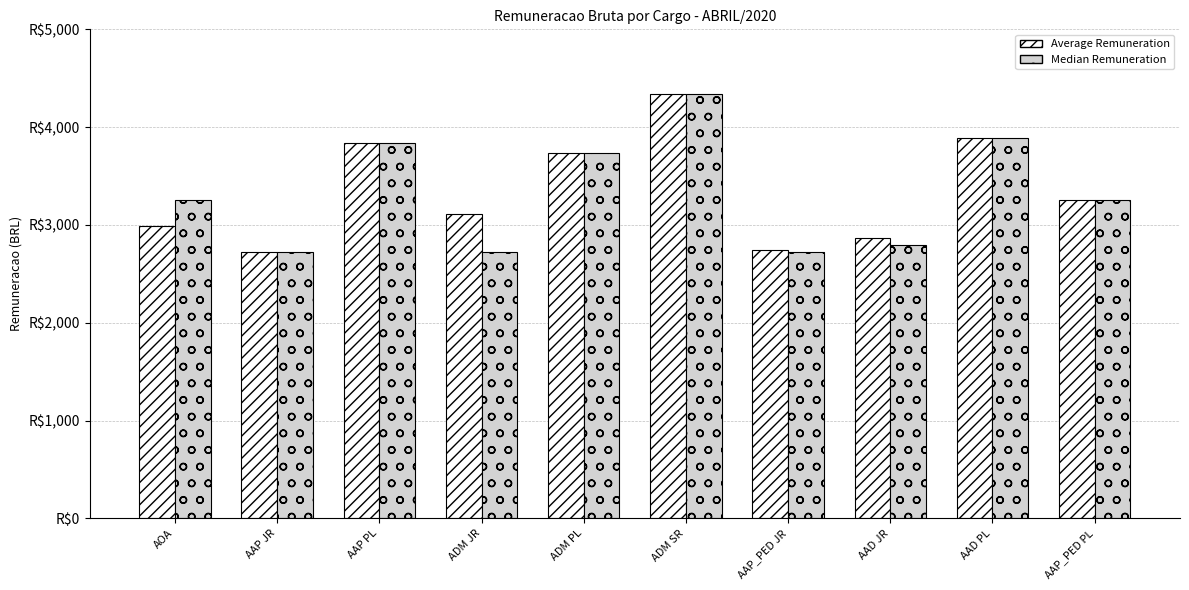

What is the difference between the maximum and minimum values in the Average Remuneration series?

1614.1